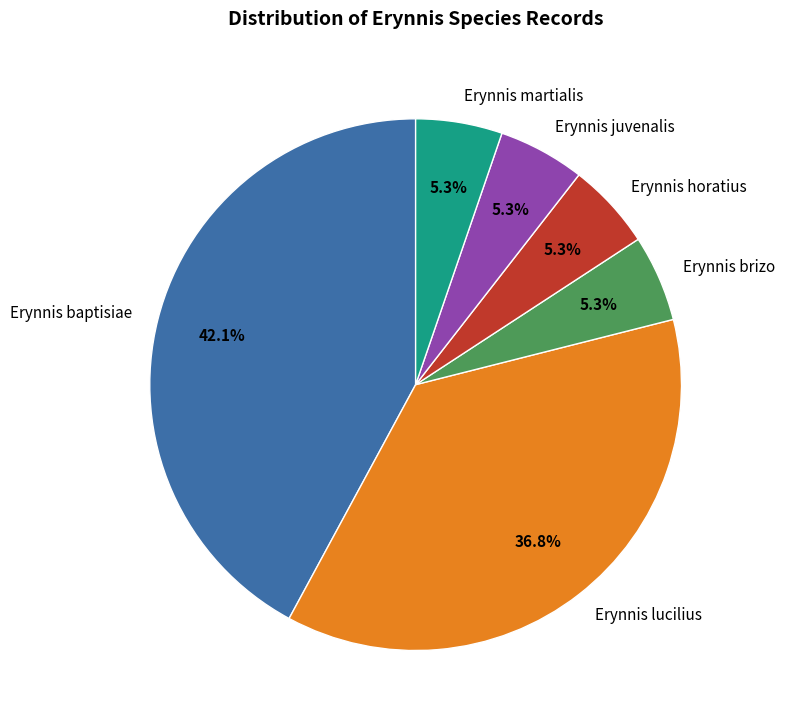

Approximately how many times larger is the value at Erynnis brizo compared to Erynnis horatius?

1.0